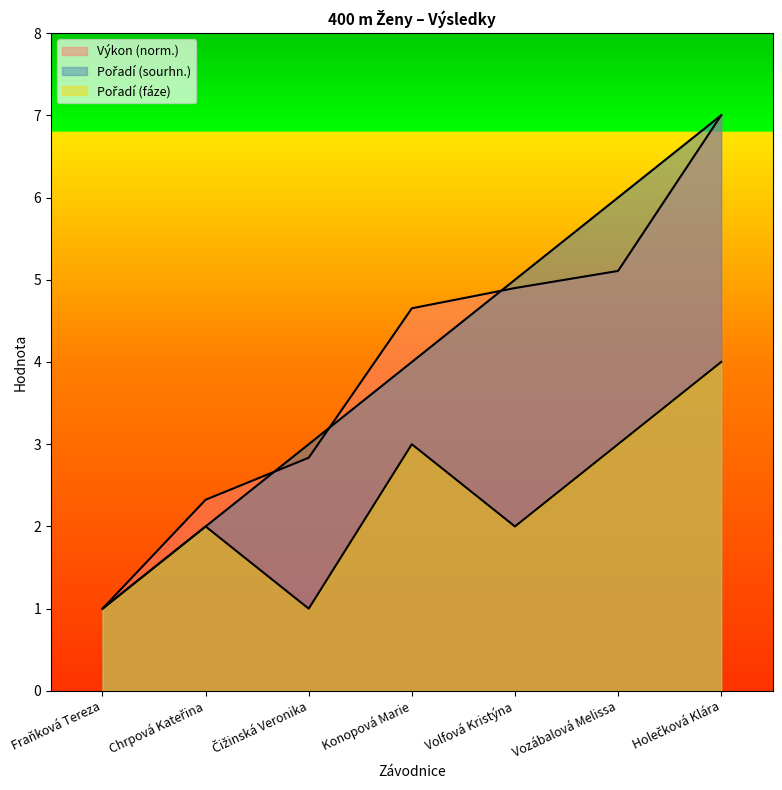

The Výkon series shows 0.8 at Chrpová Kateřina. True or false?

False